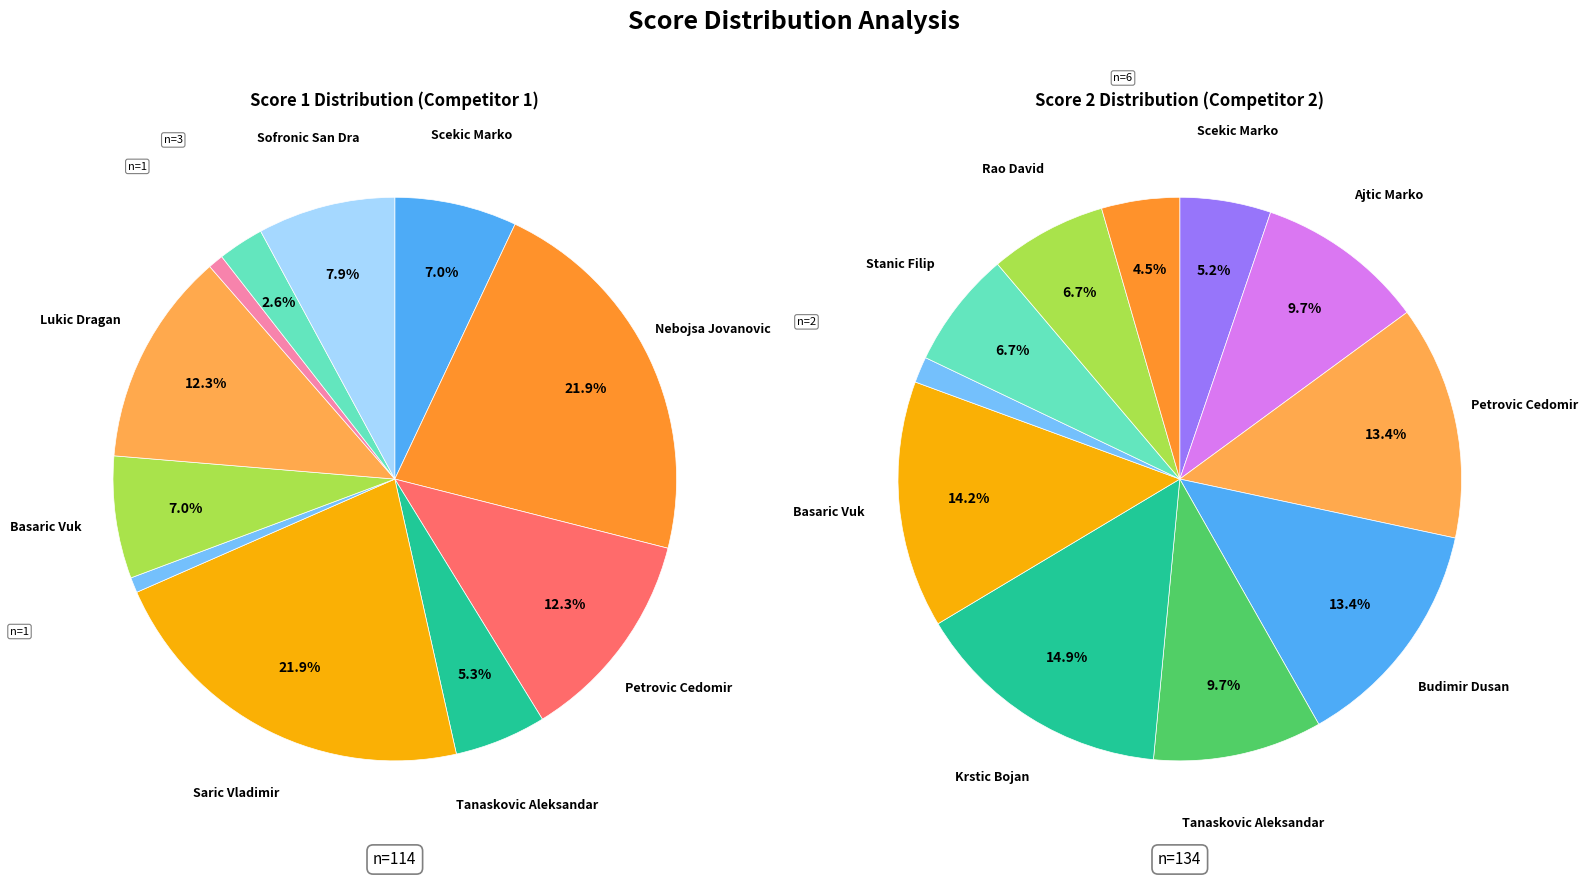

Rank the series at Lukic Dragan from lowest to highest value.

Score 2, Score 1